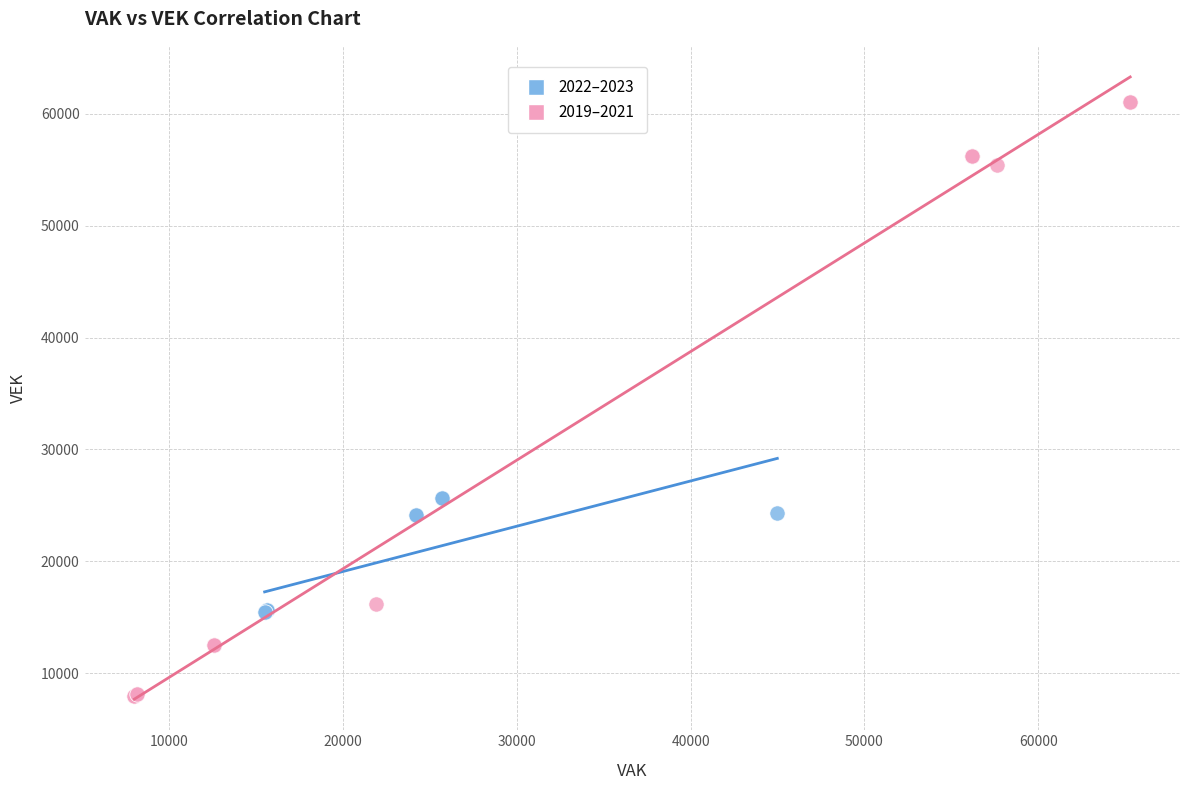

Which series contains the highest Y value?

2019–2021